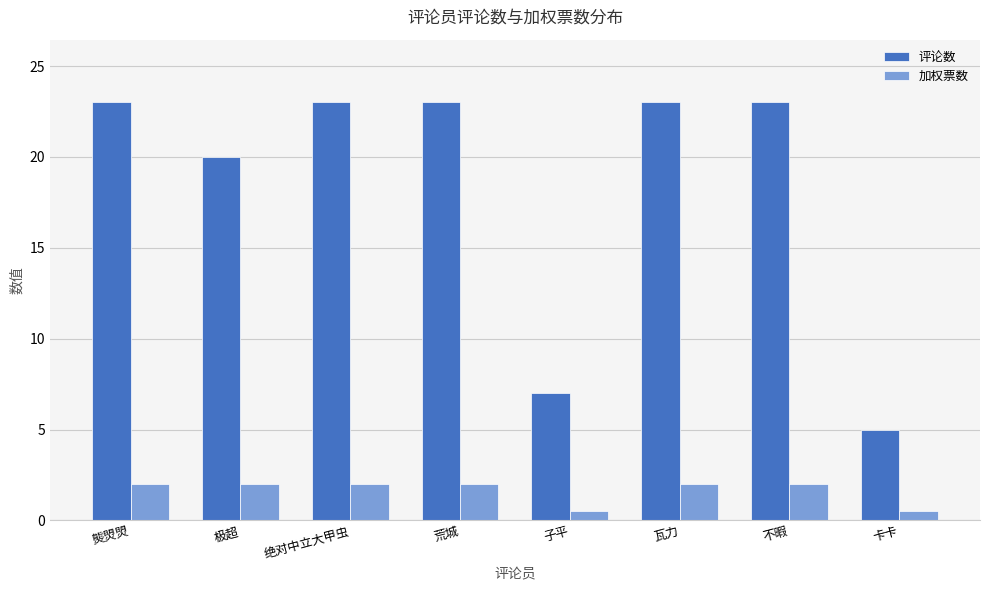

Rank the series at 极超 from highest to lowest value.

评论数, 加权票数